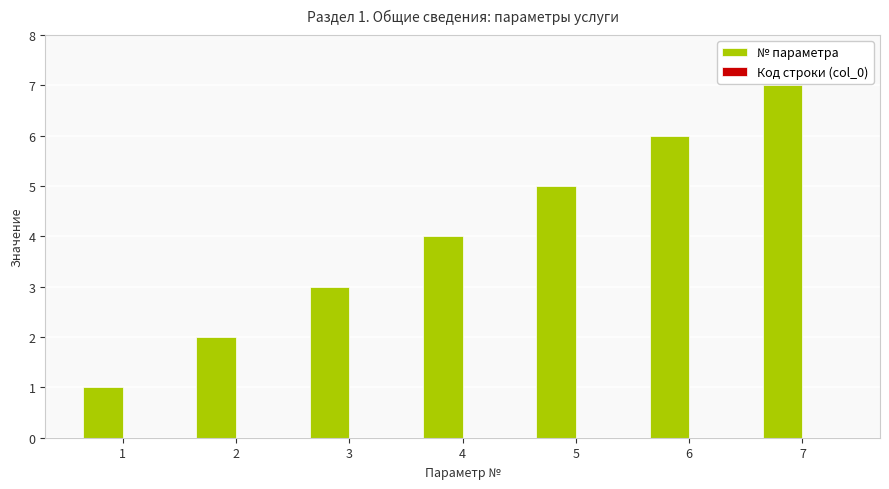

What is the sum of all values?

28